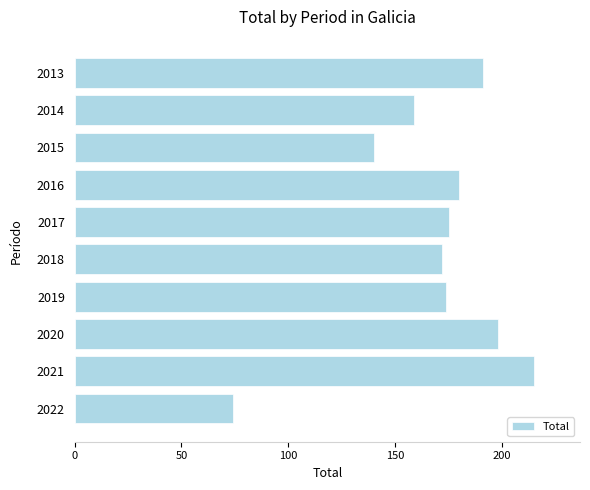

Count the number of data series in this chart.

1